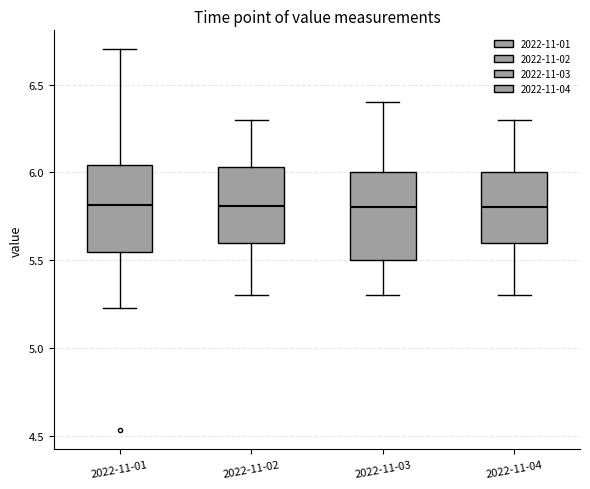

Reading left to right, read every box against the y-axis: the position of its median line, the range the box covers, and the ends of its whiskers. The values are not printed on the chart, so give them approximately, as read against the axis.

2022-11-01: median 5.80, box 5.55 to 6.05, whiskers 5.25 to 6.70
2022-11-02: median 5.80, box 5.60 to 6.05, whiskers 5.30 to 6.30
2022-11-03: median 5.80, box 5.50 to 6.00, whiskers 5.30 to 6.40
2022-11-04: median 5.80, box 5.60 to 6.00, whiskers 5.30 to 6.30